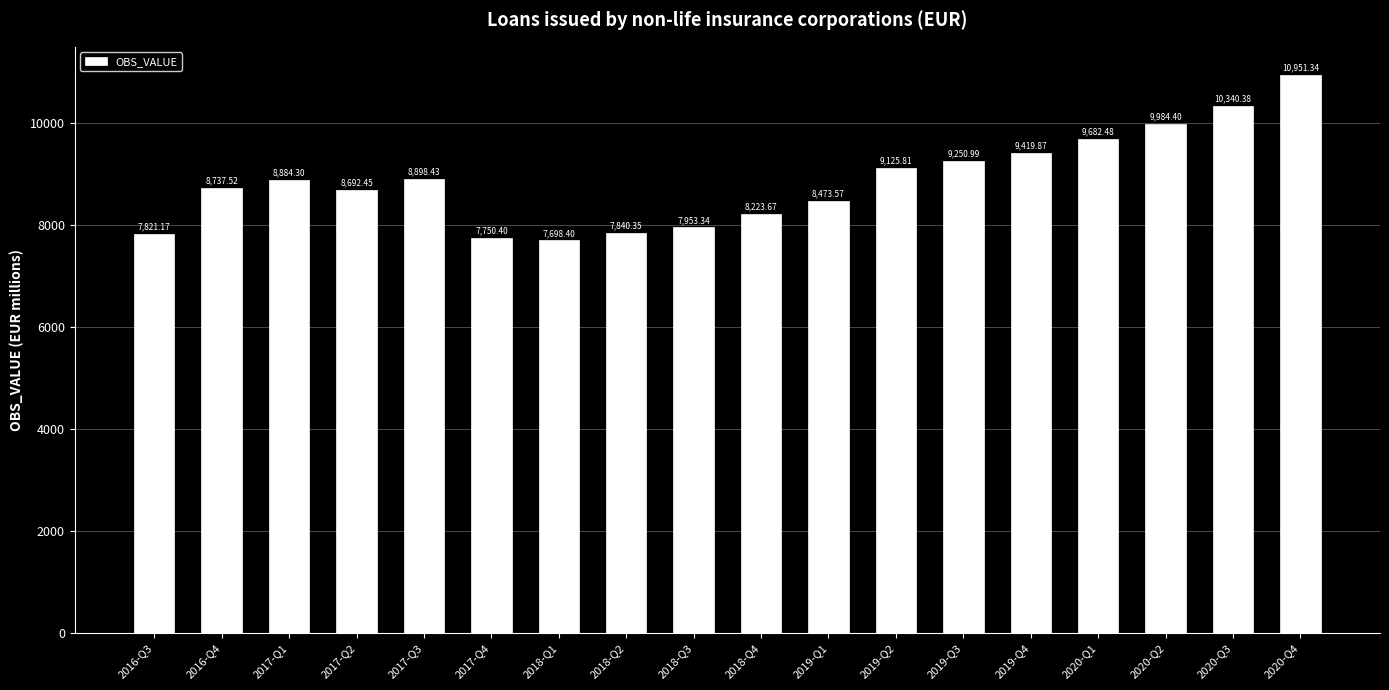

Which has a higher value, 2018-Q2 or 2016-Q3?

2018-Q2